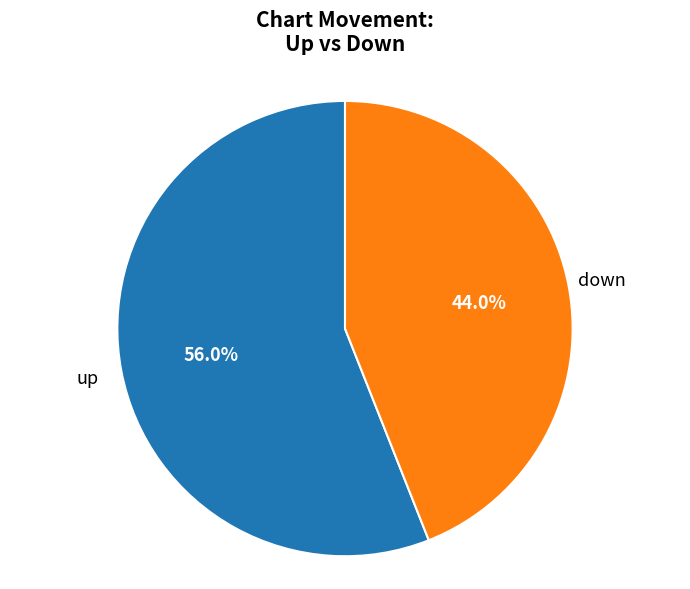

Approximately how many times larger is the value at up compared to down?

1.3